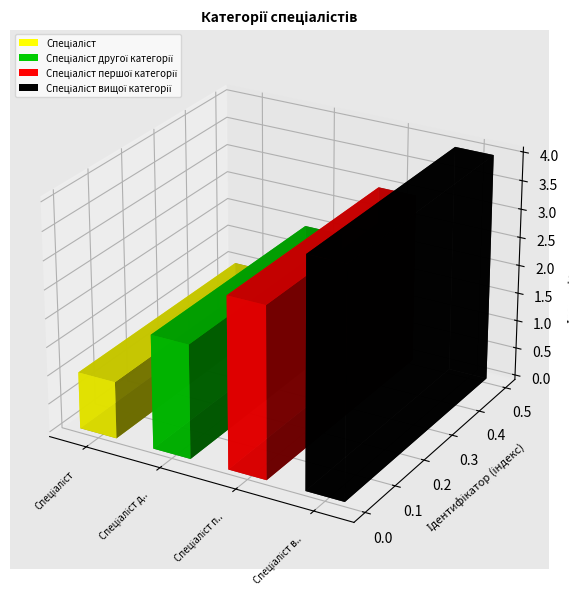

True or false: the data shows 2 at Спеціаліст другої категорії.

True